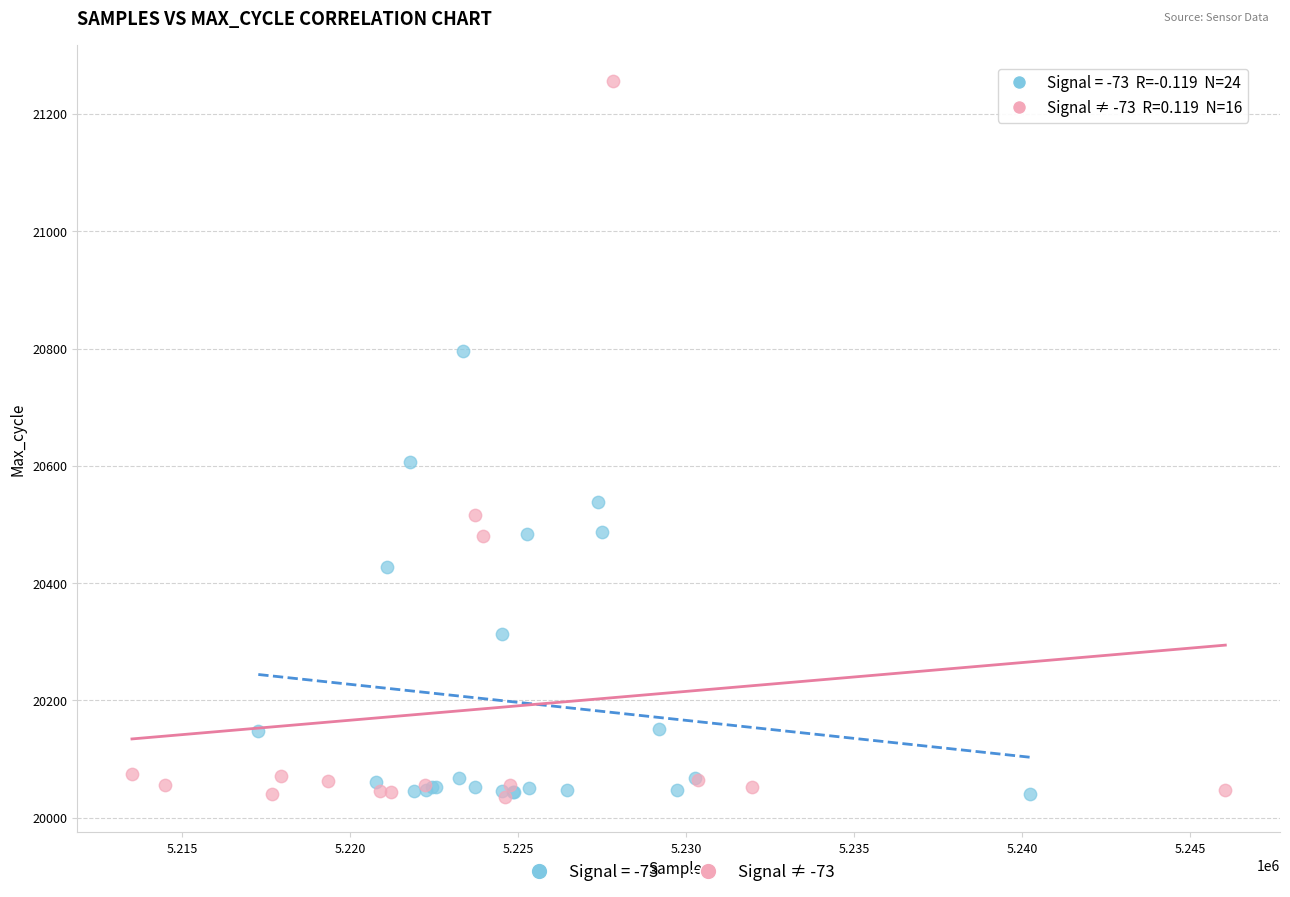

Which series has the largest Y range (max minus min)?

Signal ≠ -73